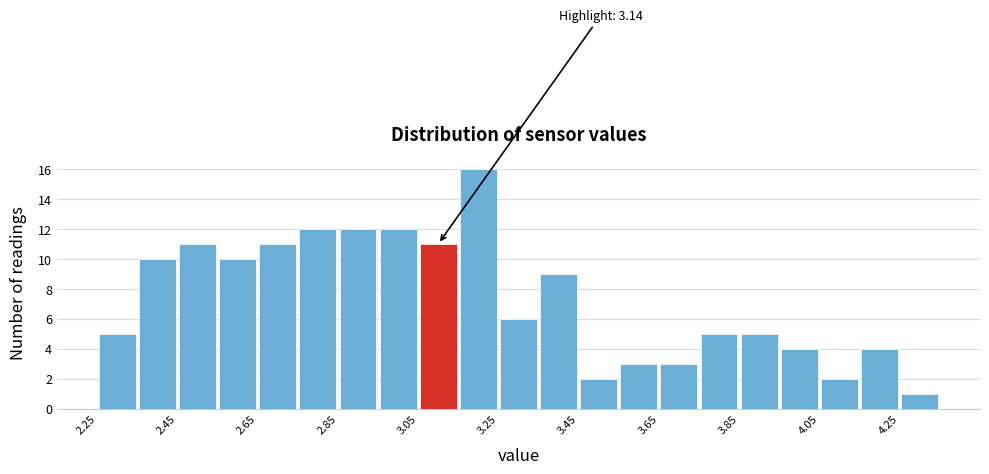

Over which range of the x-axis is the bar tallest?

3.15 to 3.25